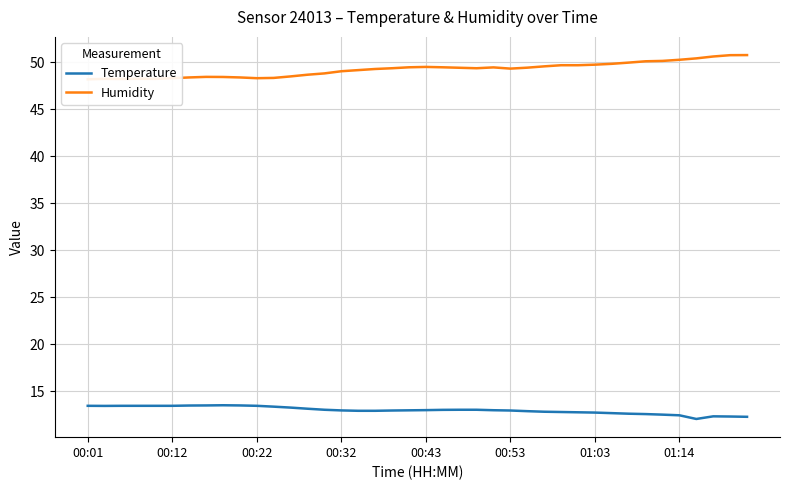

The value of Temperature at 00:53 is 12.9. True or false?

True